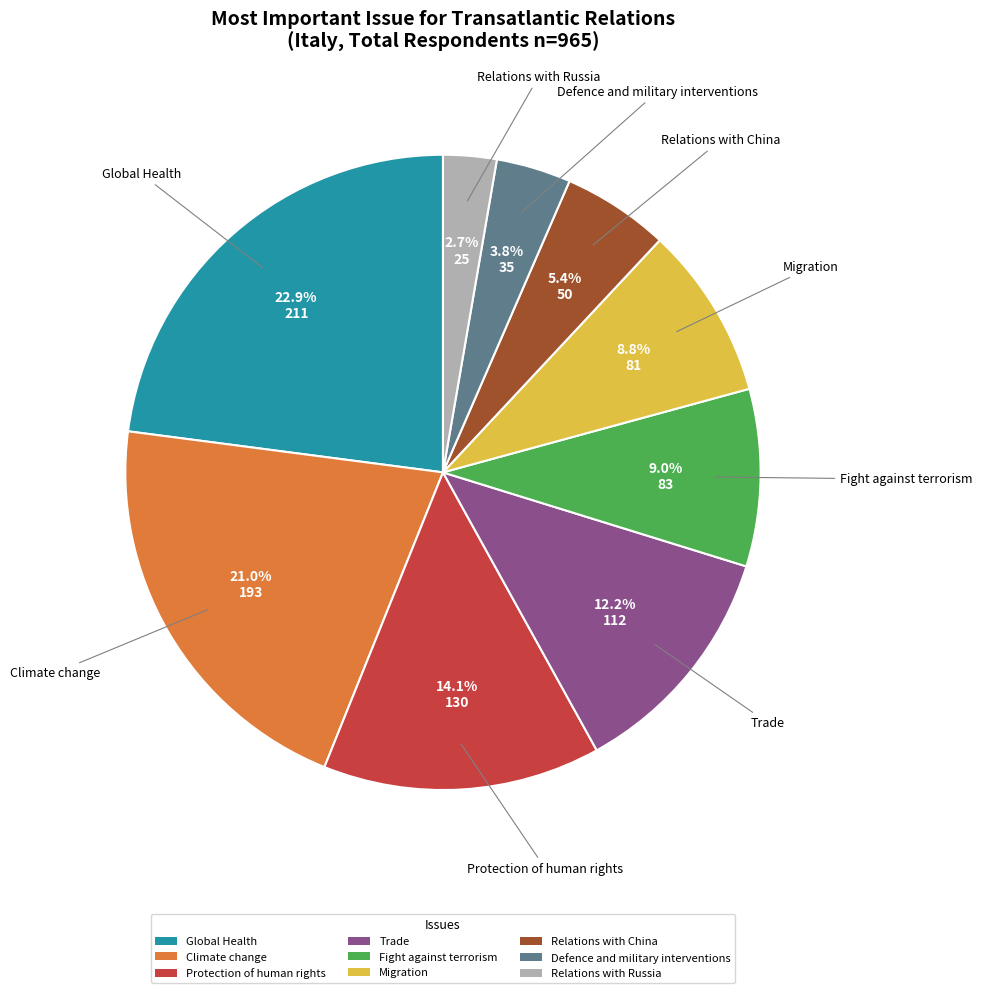

To the nearest percent, what portion does Fight against terrorism represent?

9%